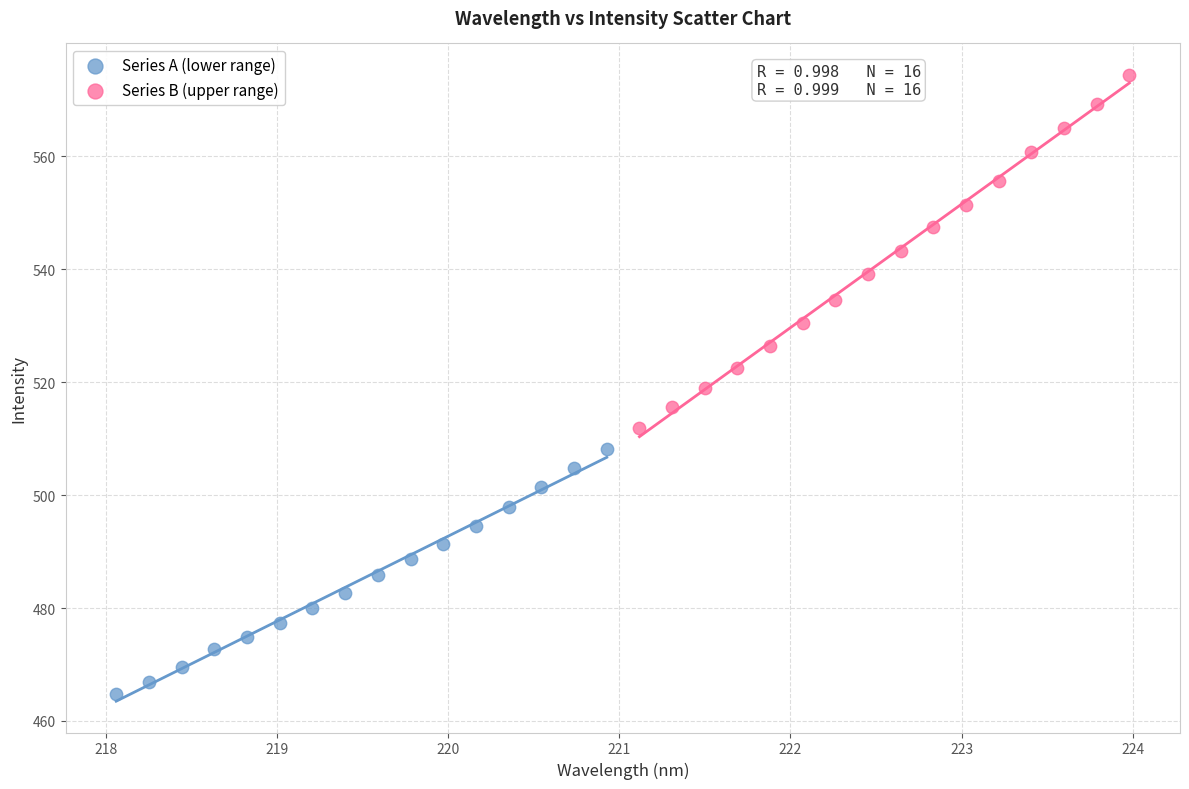

Which series has the widest spread of Y values?

Series B (upper range)